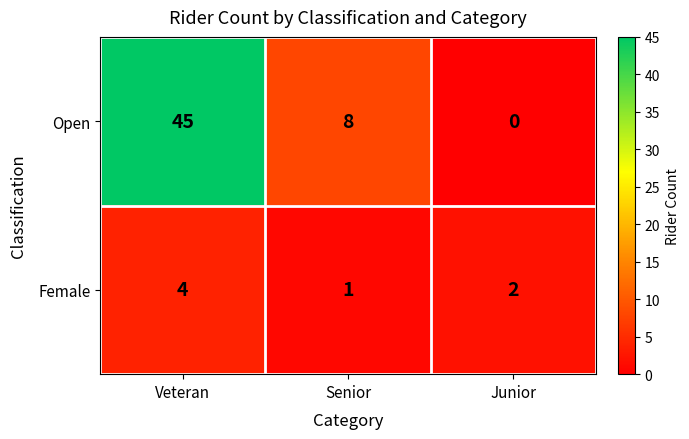

Where does the Open series first go above 8?

Veteran